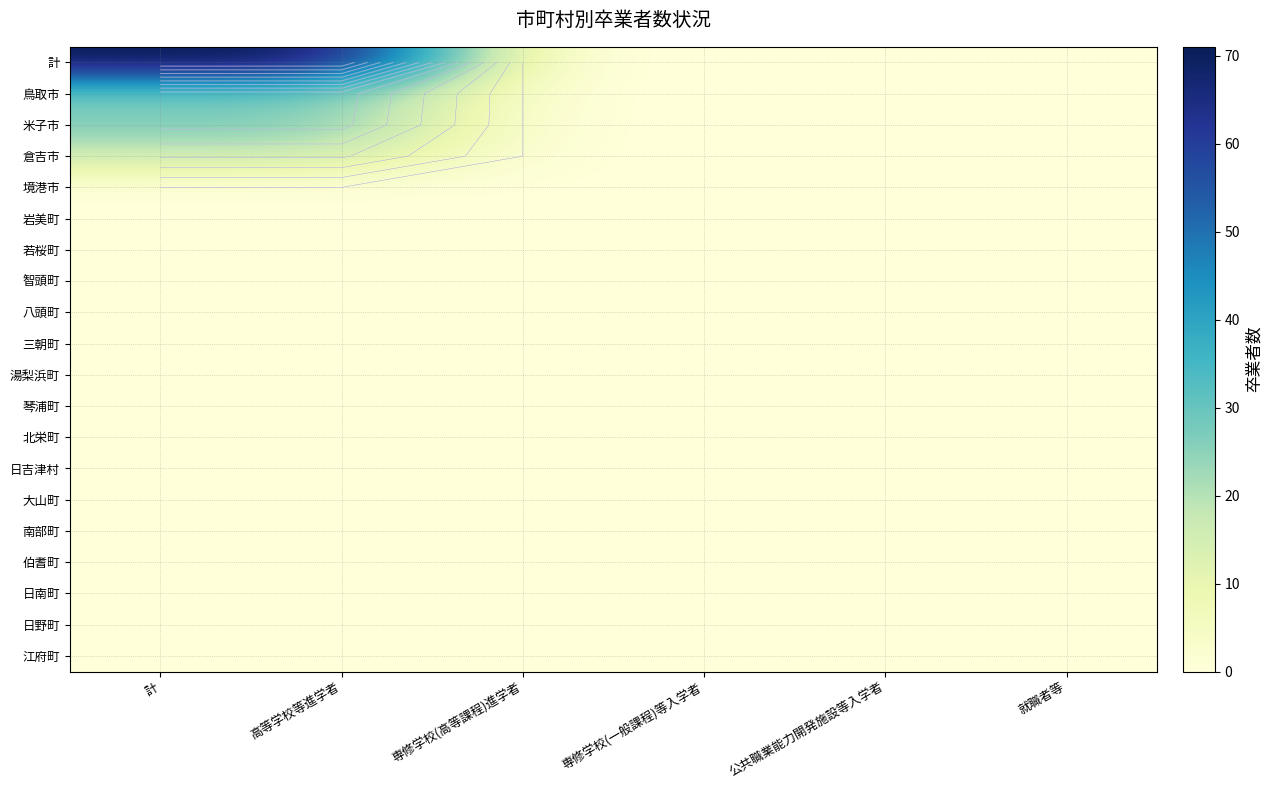

At 計, list the series in order from largest to smallest.

計, 鳥取市, 米子市, 倉吉市, 境港市, 岩美町, 若桜町, 智頭町, 八頭町, 三朝町, 湯梨浜町, 琴浦町, 北栄町, 日吉津村, 大山町, 南部町, 伯耆町, 日南町, 日野町, 江府町